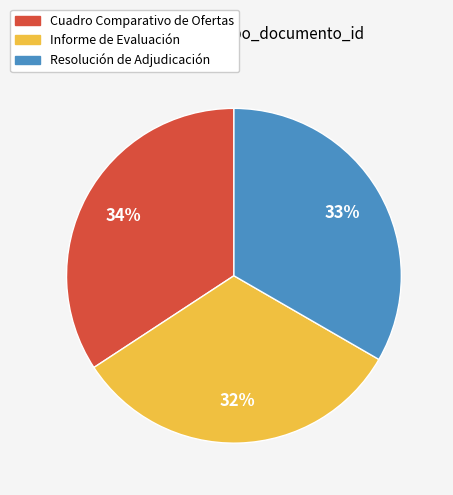

Is the sum of Resolución de Adjudicación and Informe de Evaluación greater than half?

Yes